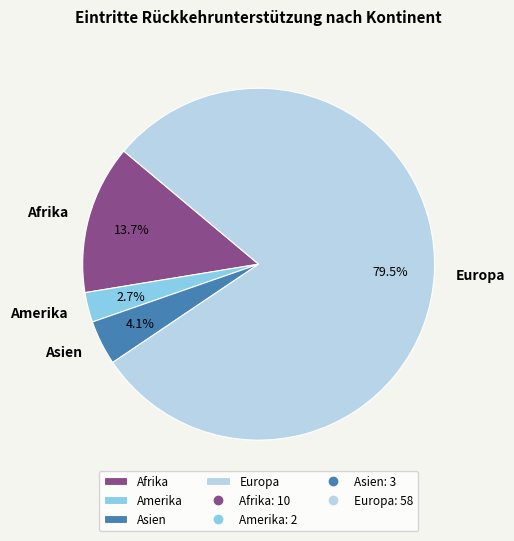

What percentage is the Afrika slice, to the nearest percent?

14%